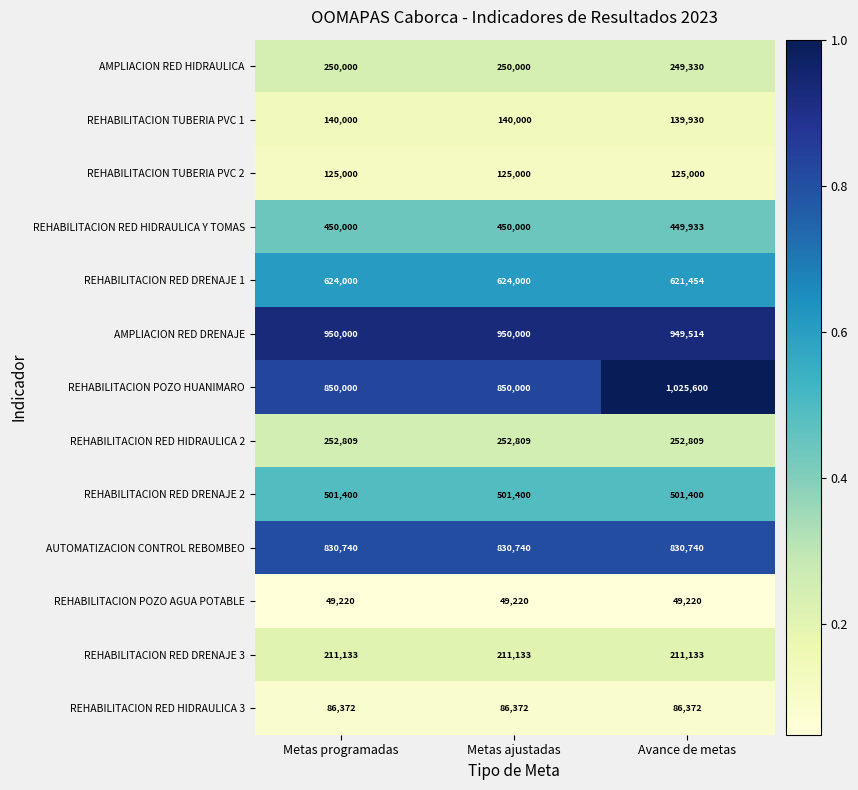

Which series has the largest total across all categories?

AMPLIACION RED DRENAJE